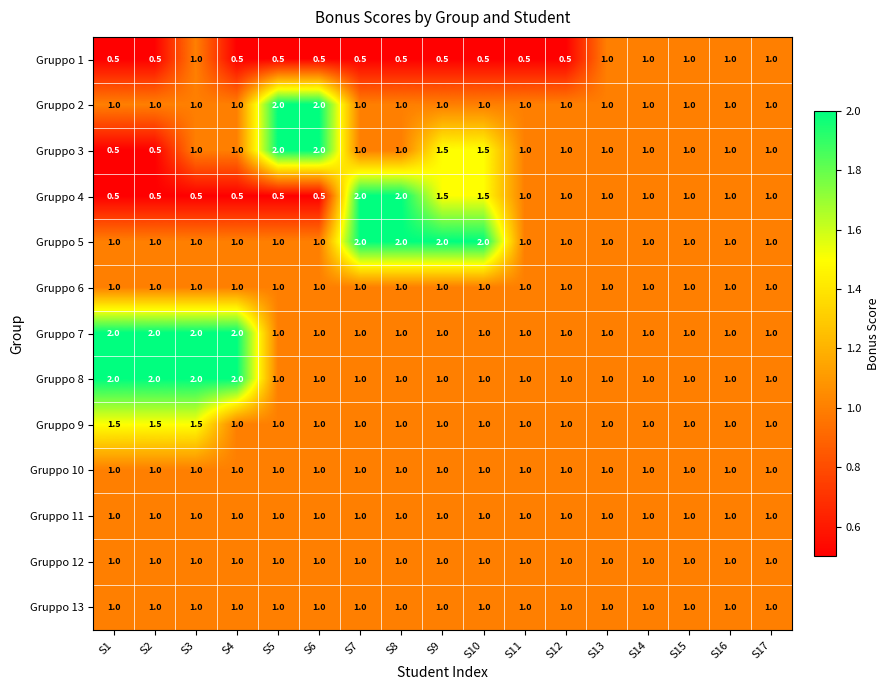

What is the maximum value for Gruppo 1?

1.0